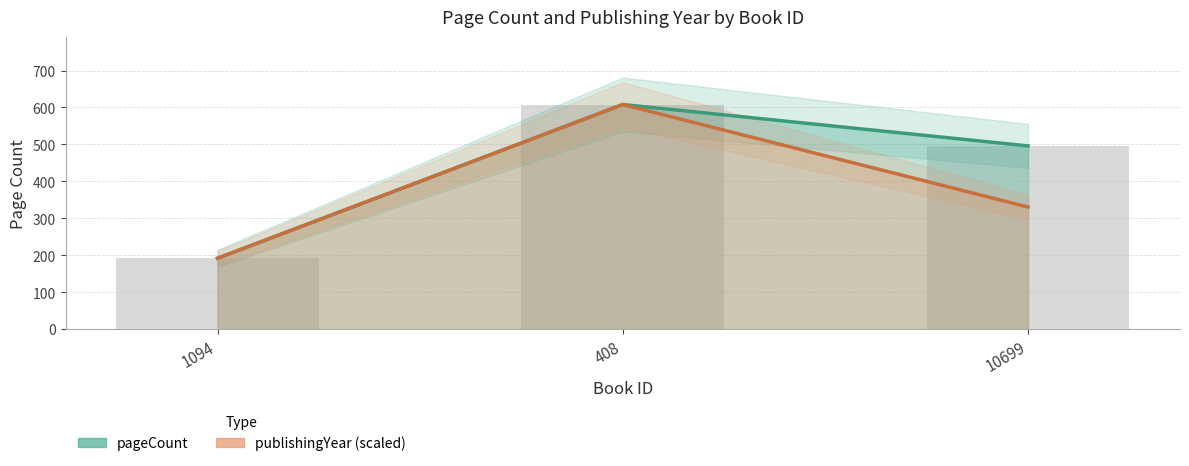

What position from the right is 408?

2